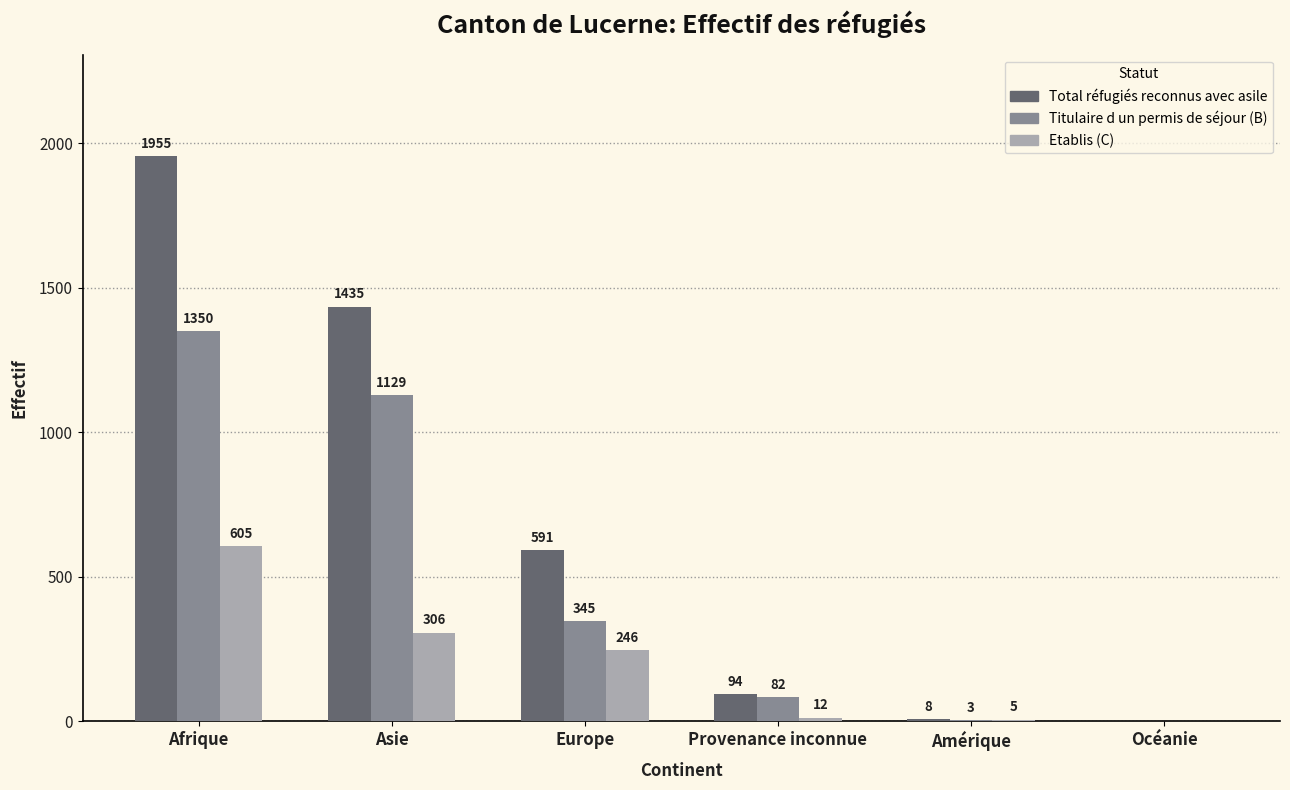

True or false: Titulaire d un permis de séjour (B) has a value of 545 at Europe.

False